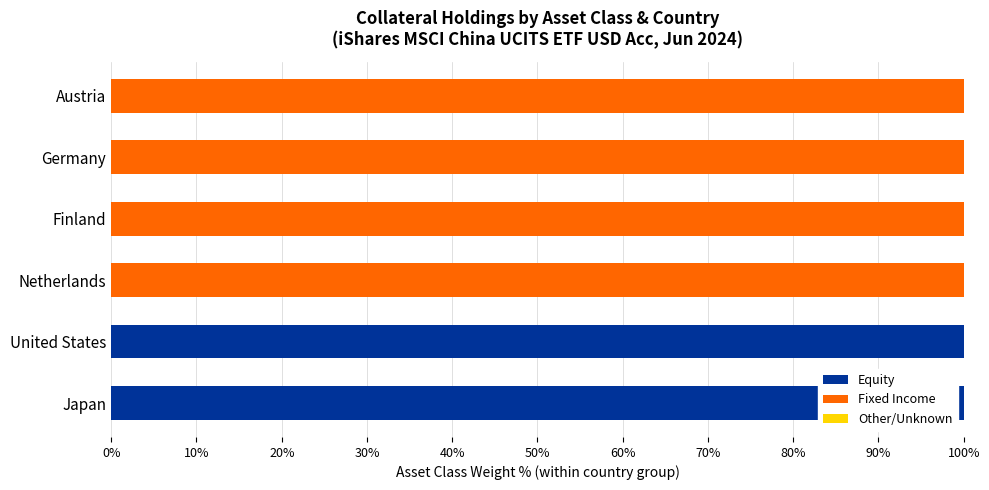

Which series changed the most between United States and Austria?

Equity